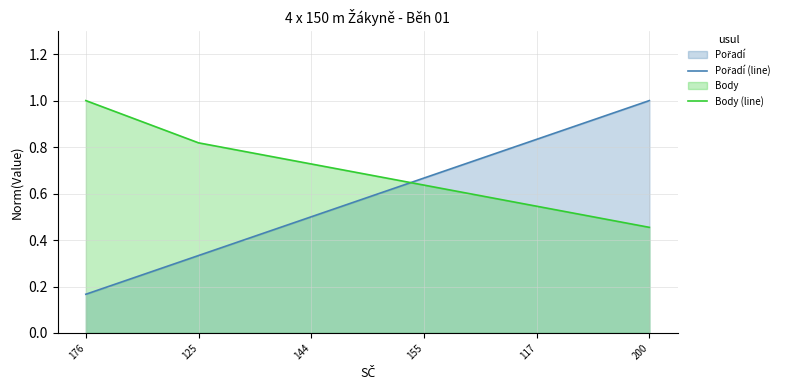

How many lines are shown in the chart?

2